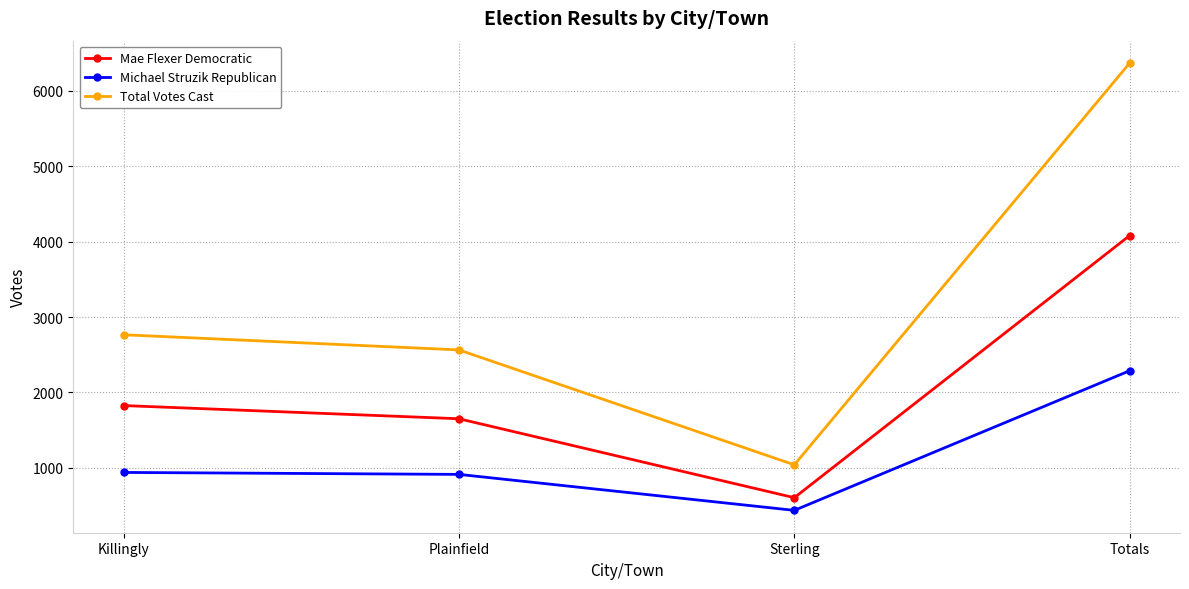

Which label corresponds to the largest value in the chart?

Totals